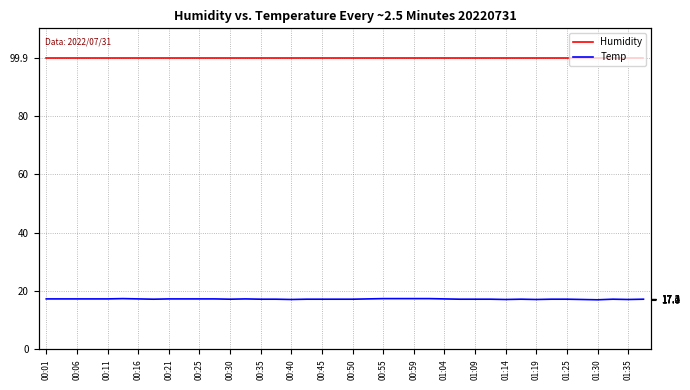

What is the label of the 15th point from the left?

00:35